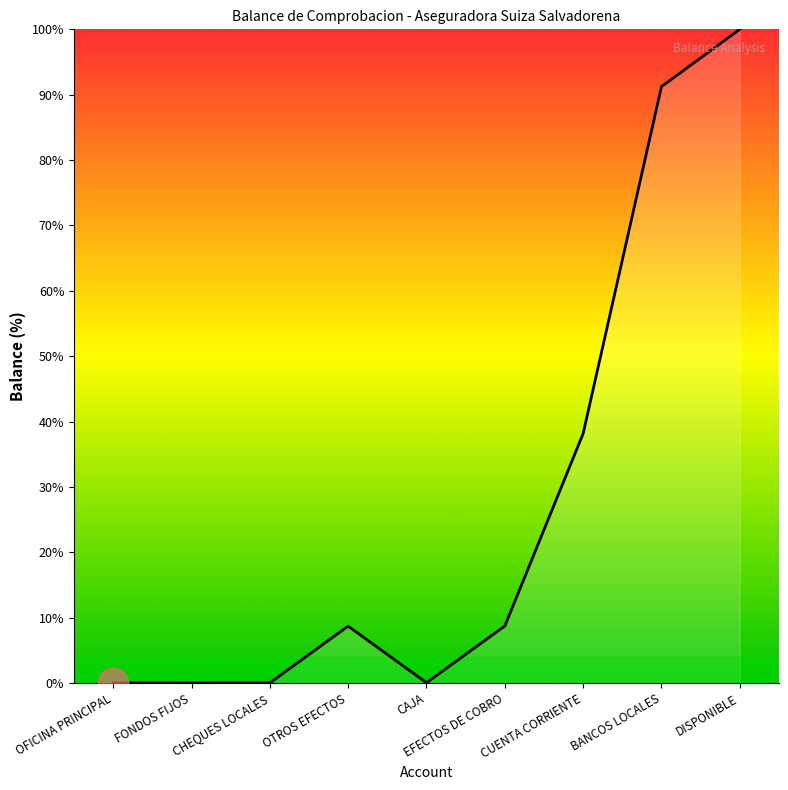

Which has a higher value, EFECTOS DE COBRO or CHEQUES LOCALES?

EFECTOS DE COBRO